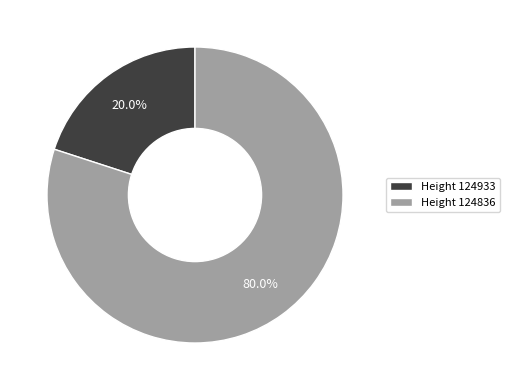

What is the largest slice in the pie chart?

Height 124836